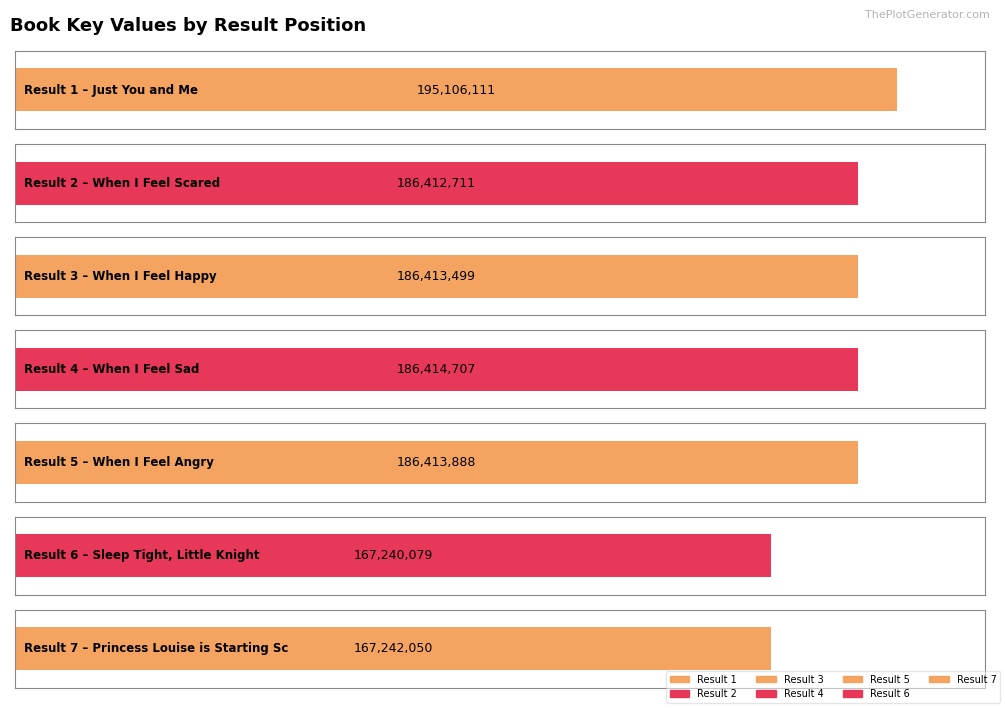

Does the chart contain any negative values?

No